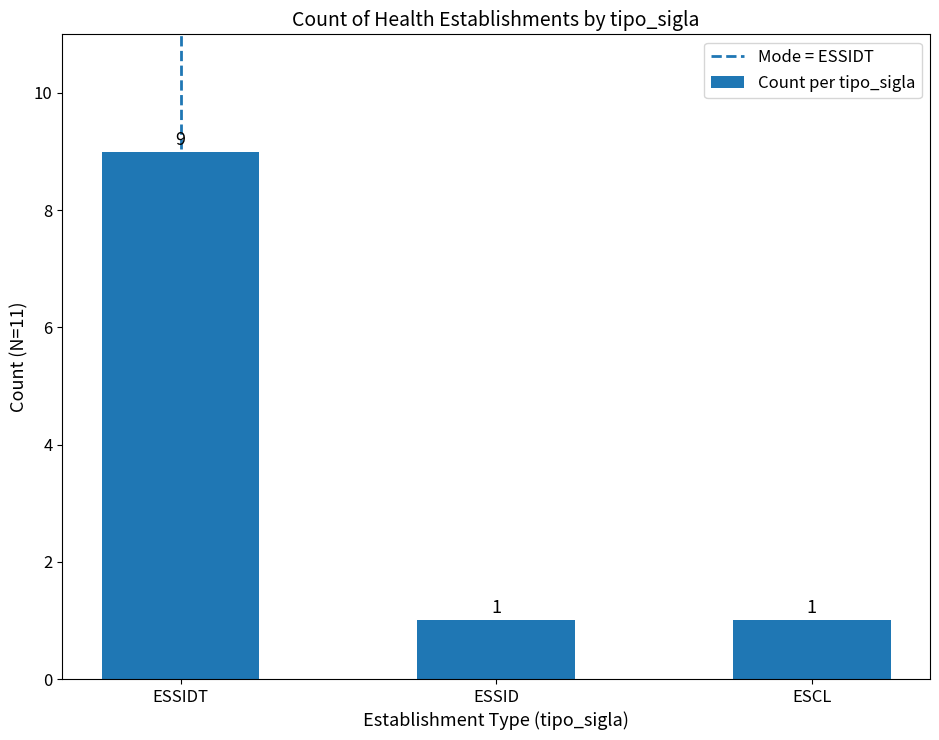

Reading right to left, what are all the values shown in this chart?

1	1	9